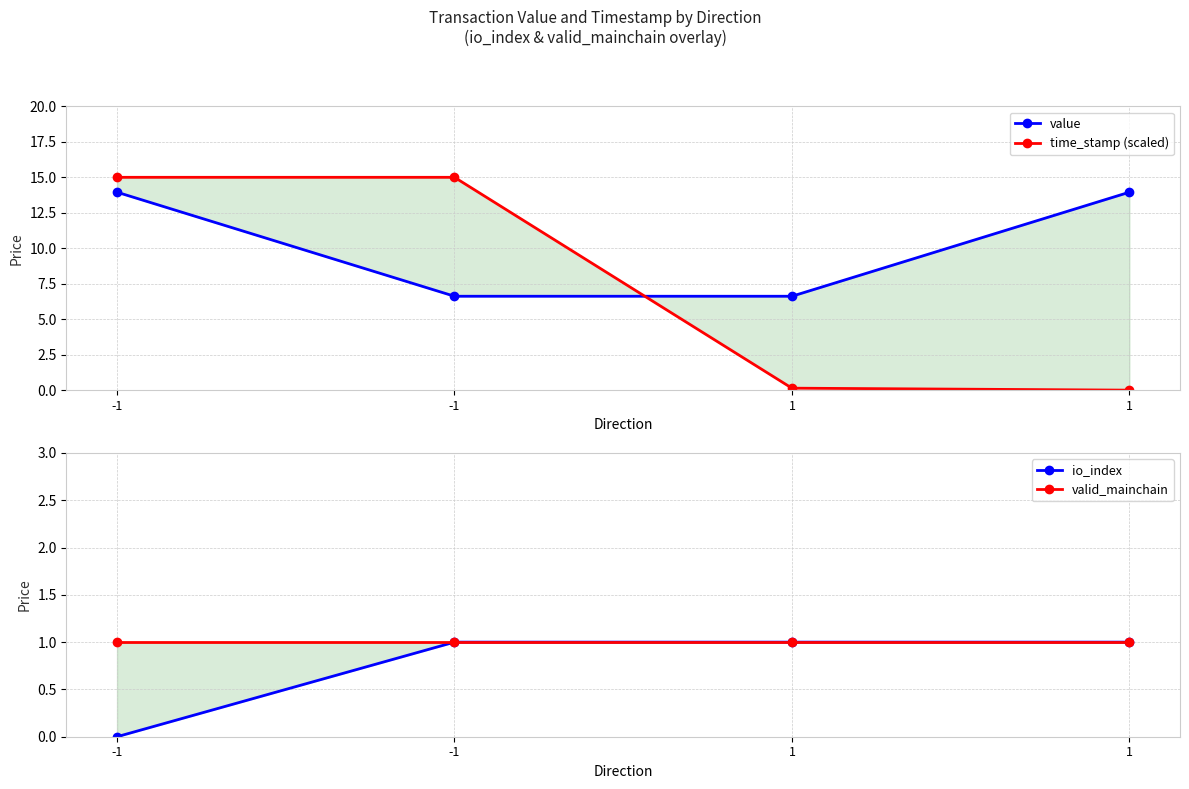

How many values in the value series exceed 13?

2